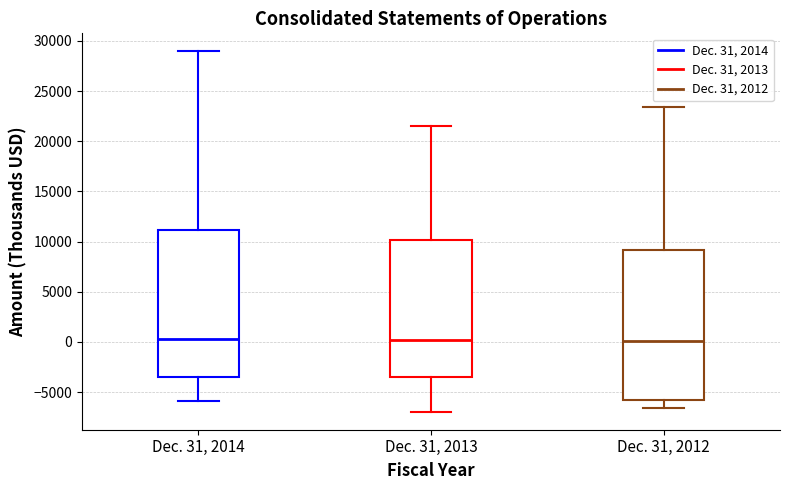

Reading left to right, read every box against the y-axis: the position of its median line, the range the box covers, and the ends of its whiskers. The values are not printed on the chart, so give them approximately, as read against the axis.

Dec. 31, 2014: median 500, box -3500 to 11000, whiskers -6000 to 29000
Dec. 31, 2013: median 0, box -3500 to 10000, whiskers -7000 to 21500
Dec. 31, 2012: median 0, box -6000 to 9000, whiskers -6500 to 23500